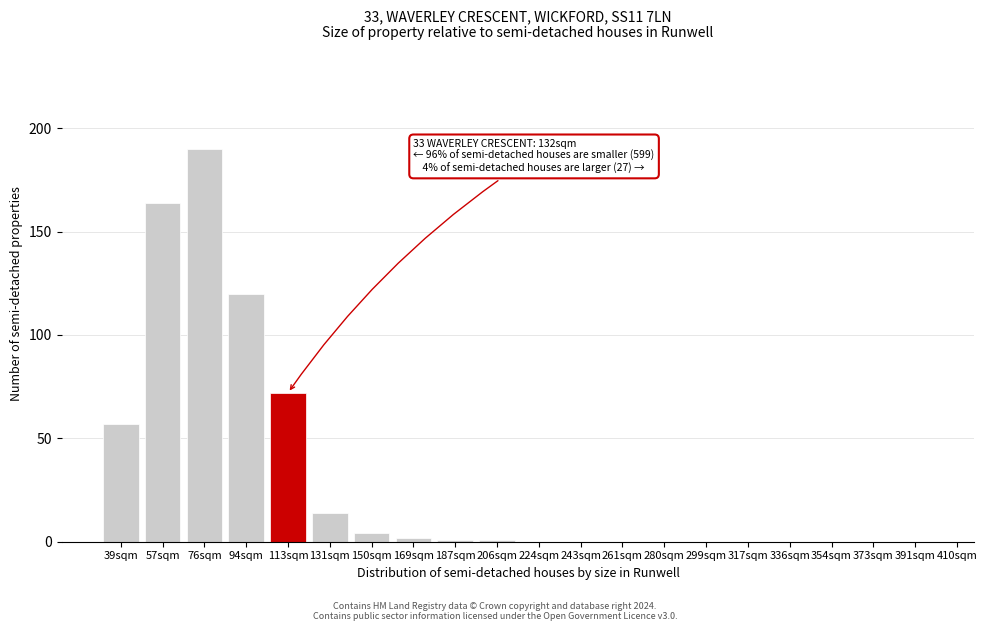

Reading right to left, extract all data points from this chart.

391sqm=0	373sqm=0	354sqm=0	336sqm=0	317sqm=0	299sqm=0	280sqm=0	261sqm=0	243sqm=0	224sqm=0	206sqm=1	187sqm=1	169sqm=2	150sqm=4	131sqm=14	113sqm=72	94sqm=120	76sqm=190	57sqm=164	39sqm=57